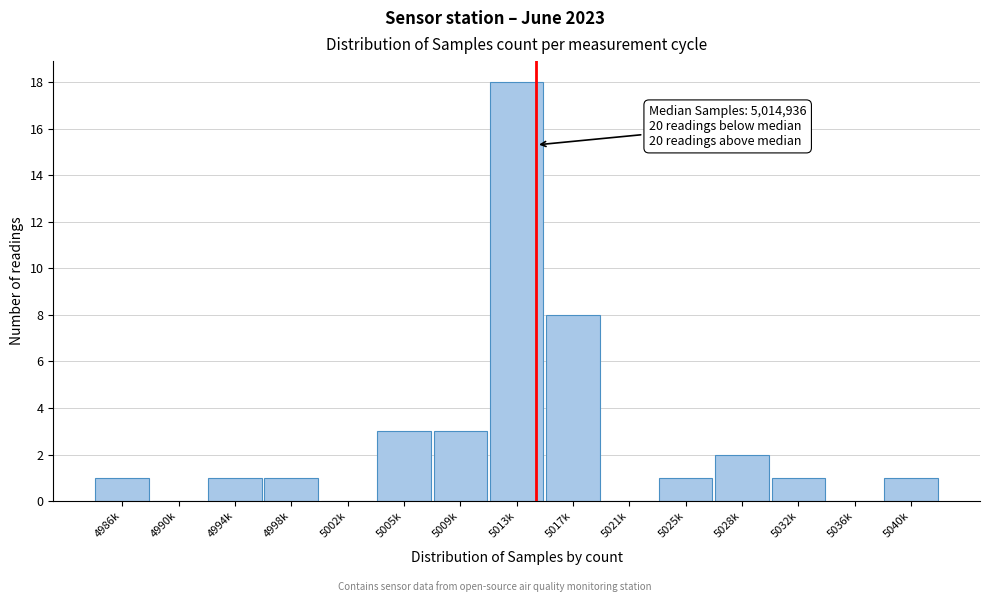

Reading left to right, list all the values displayed in this chart.

4986k=1	4990k=0	4994k=1	4998k=1	5002k=0	5005k=3	5009k=3	5013k=18	5017k=8	5021k=0	5025k=1	5028k=2	5032k=1	5036k=0	5040k=1